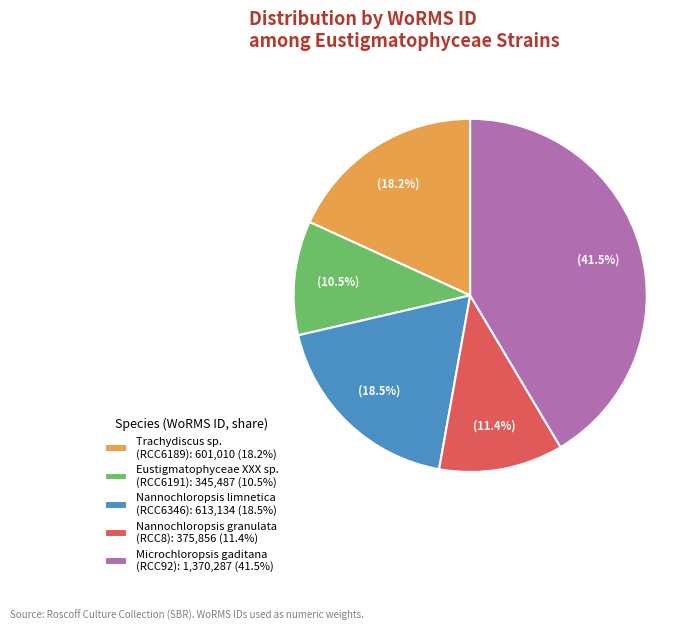

Does any single category account for the majority?

No